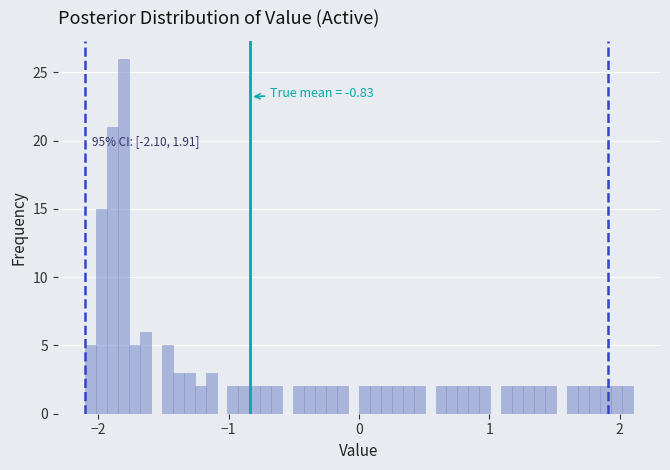

Around what value on the x-axis is the tallest bar? Give the approximate position of its centre, as read against the axis.

-1.8